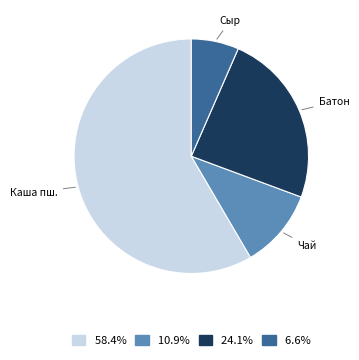

Does any single category account for the majority?

Yes